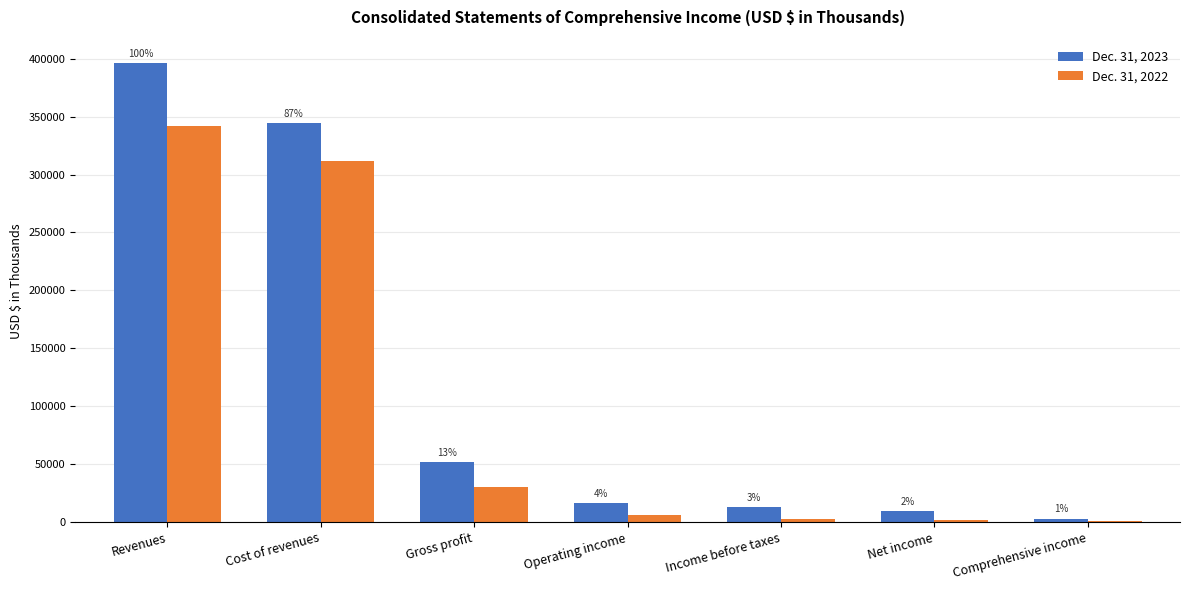

Rank the categories by Dec. 31, 2022 value from lowest to highest.

Comprehensive income, Net income, Income before taxes, Operating income, Gross profit, Cost of revenues, Revenues